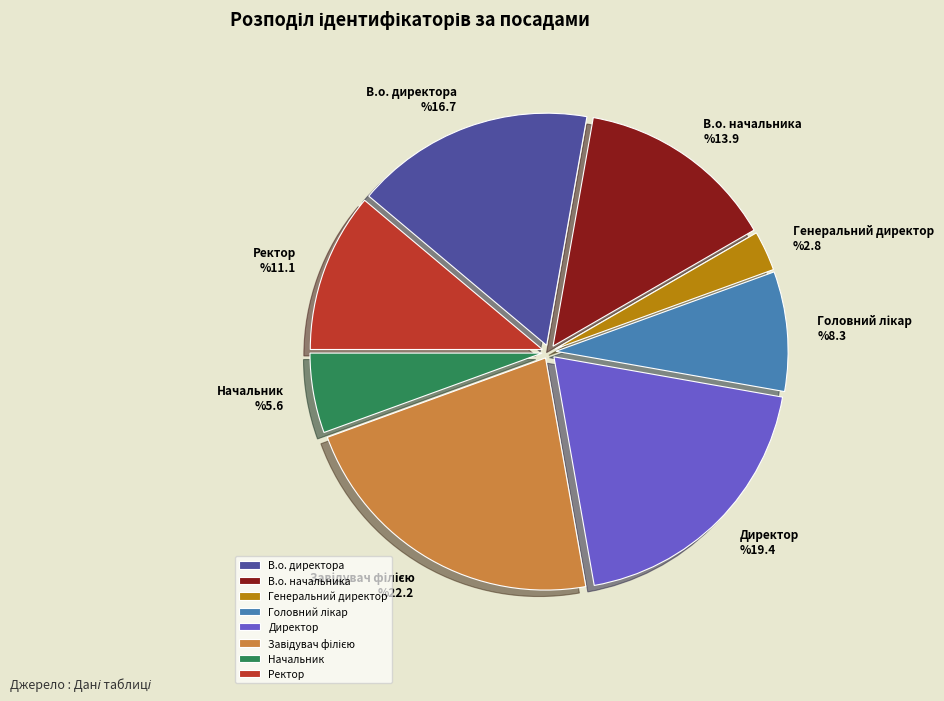

Which slice is the smallest?

Генеральний директор